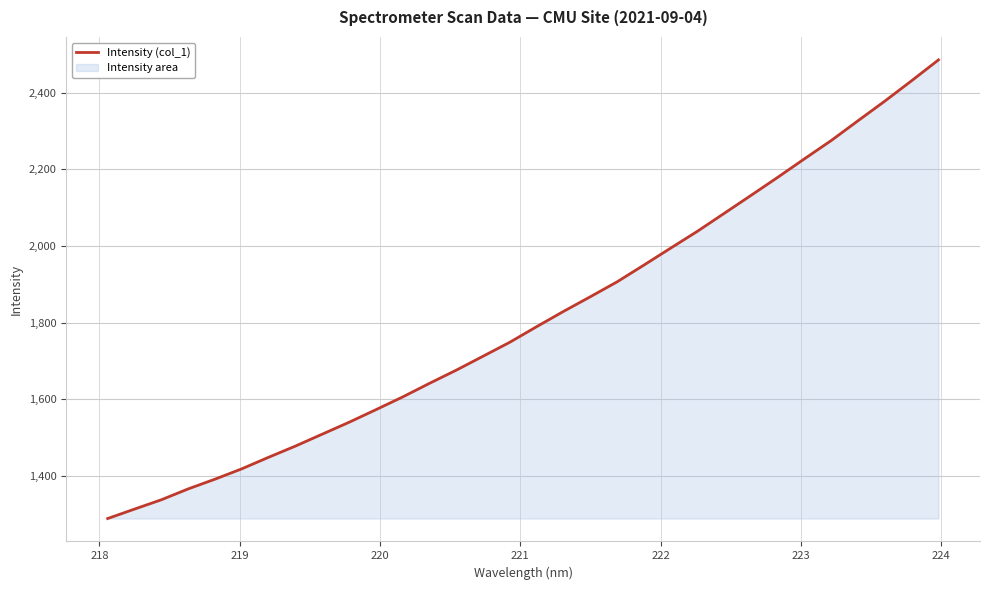

What is the difference between the maximum and minimum values?

1198.5